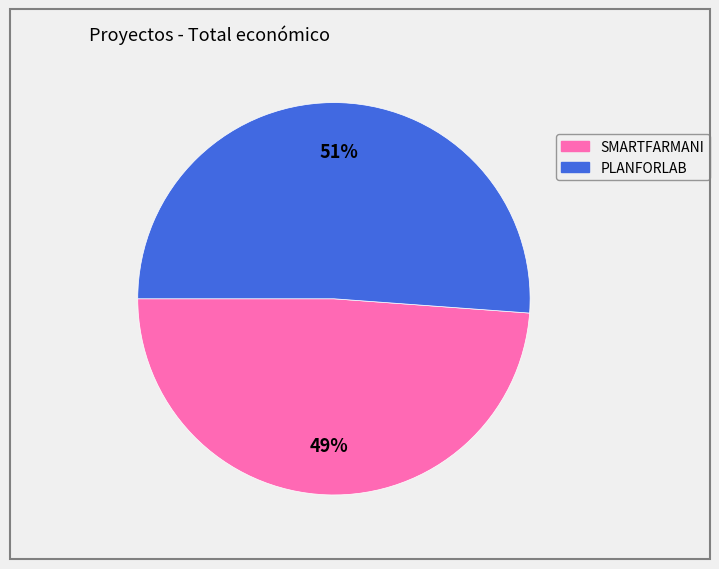

How many segments does this pie chart have?

2